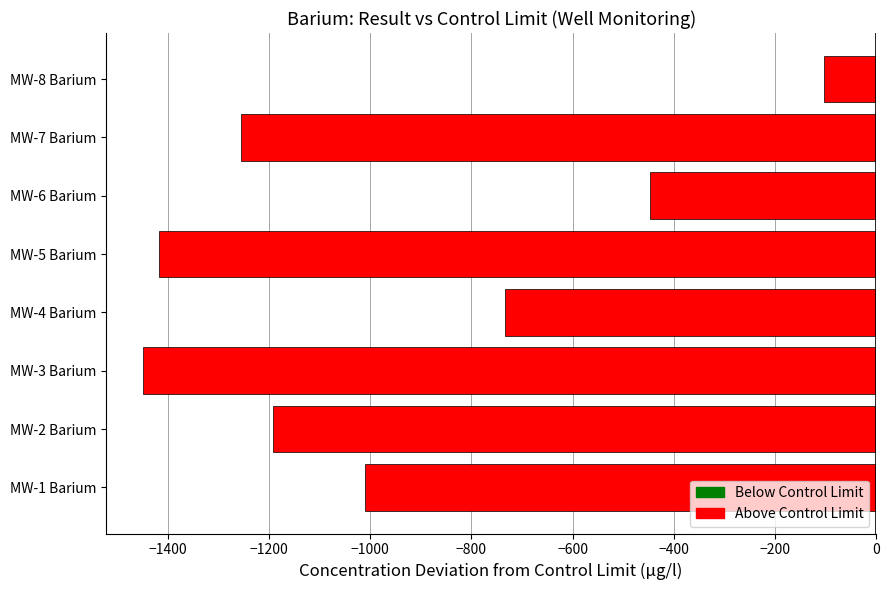

Where is the data nearest to the value -776?

MW-4 Barium